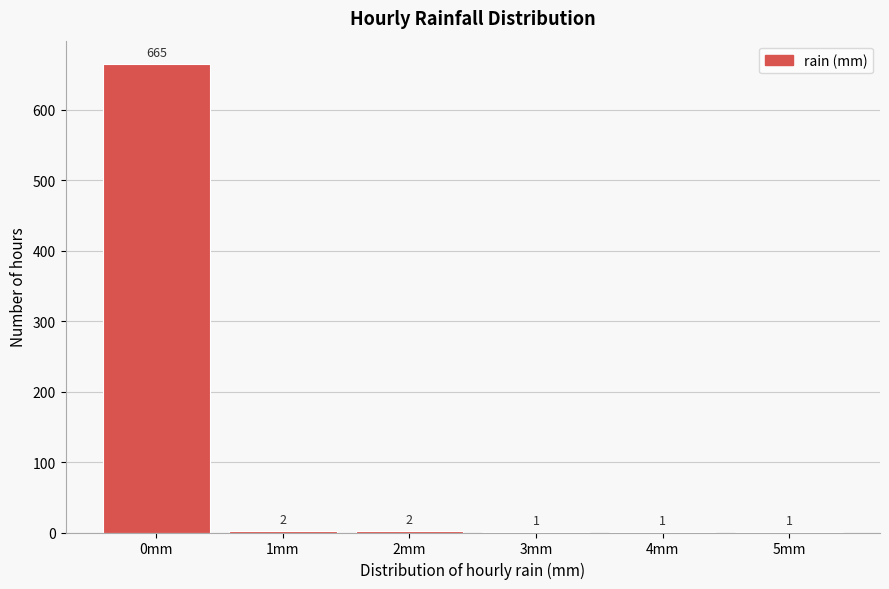

Reading left to right, what are all the values shown in this chart?

0mm=665	1mm=2	2mm=2	3mm=1	4mm=1	5mm=1